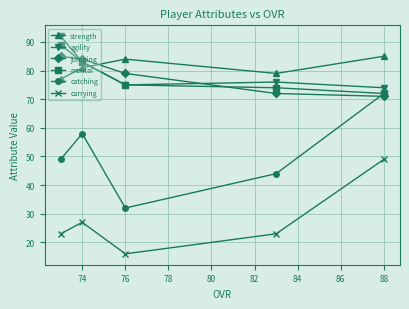

Which series has the widest spread of values?

catching